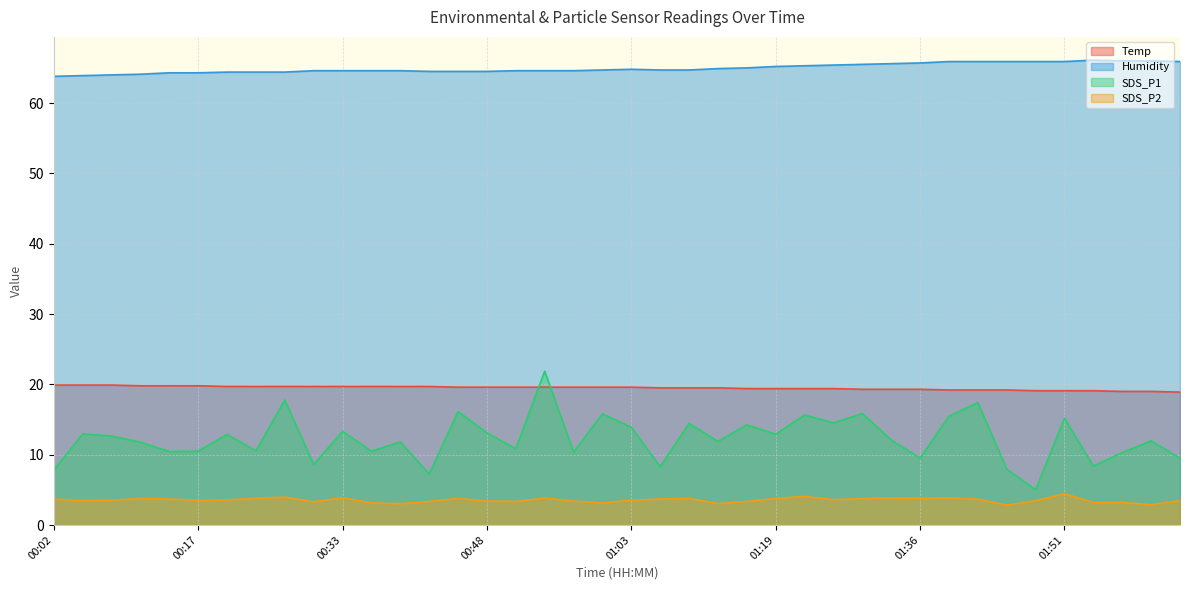

Which category has the highest value in the Humidity series?

01:54